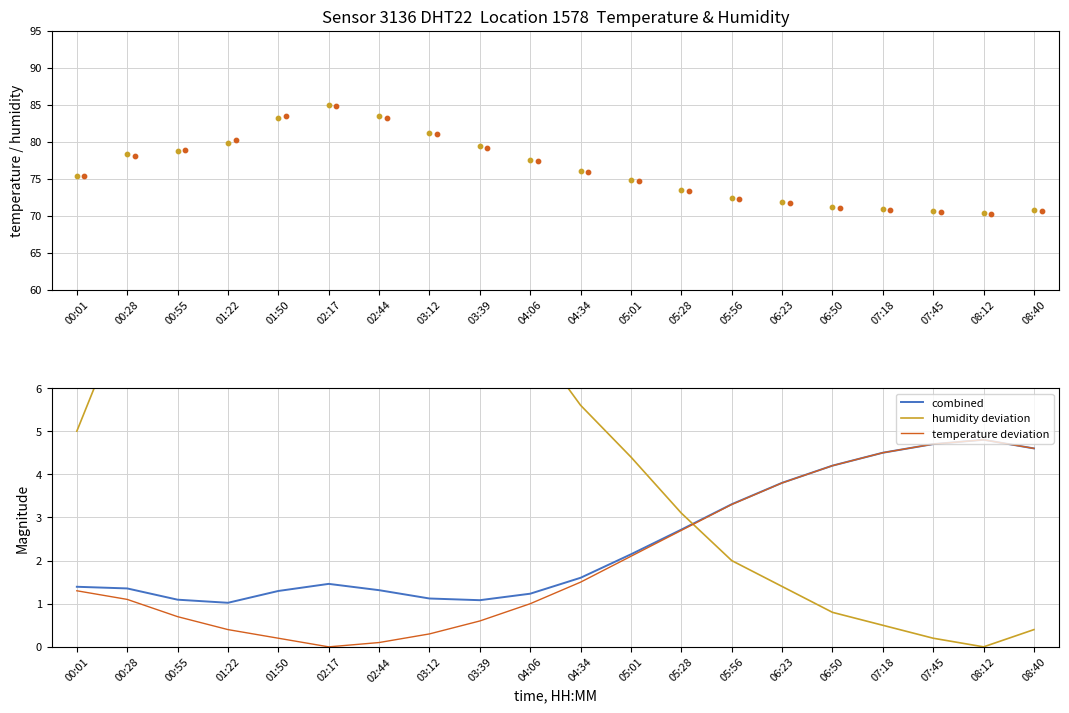

Is the value of humidity at 04:34 greater than the value of temperature deviation at 05:28?

Yes